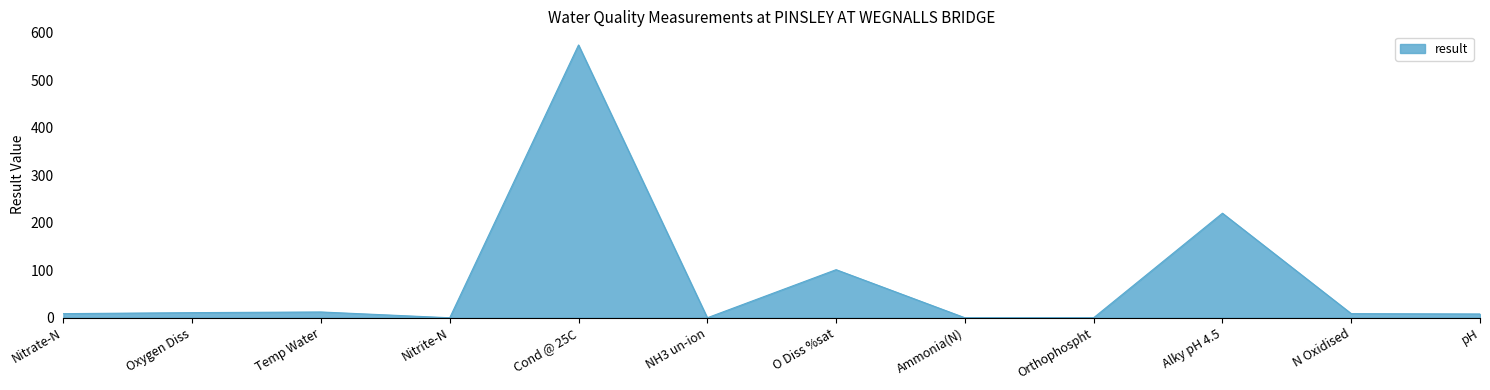

Where is the data nearest to the value 287?

Alky pH 4.5